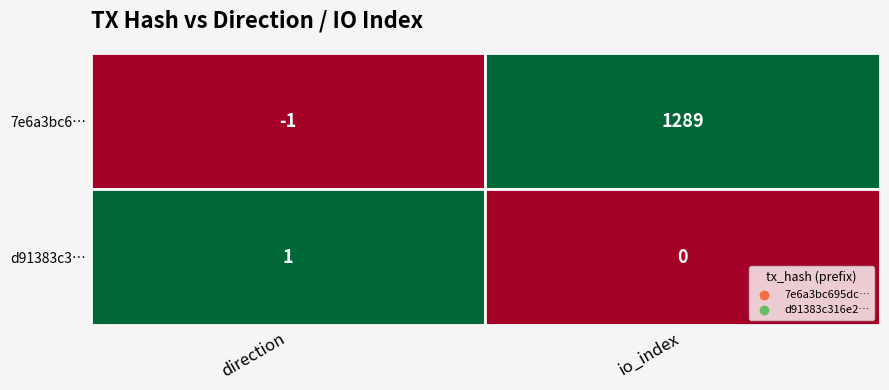

True or false: d91383c316e27e1b8e912cbcdbad31cccbf309c has a value of 0 at 0.

False